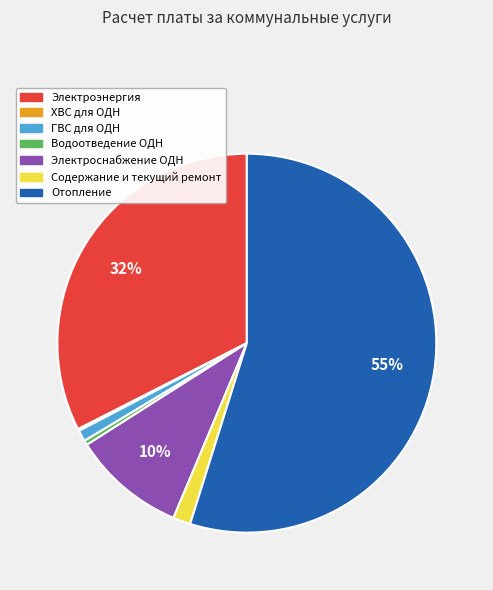

Which category accounts for the majority?

Отопление